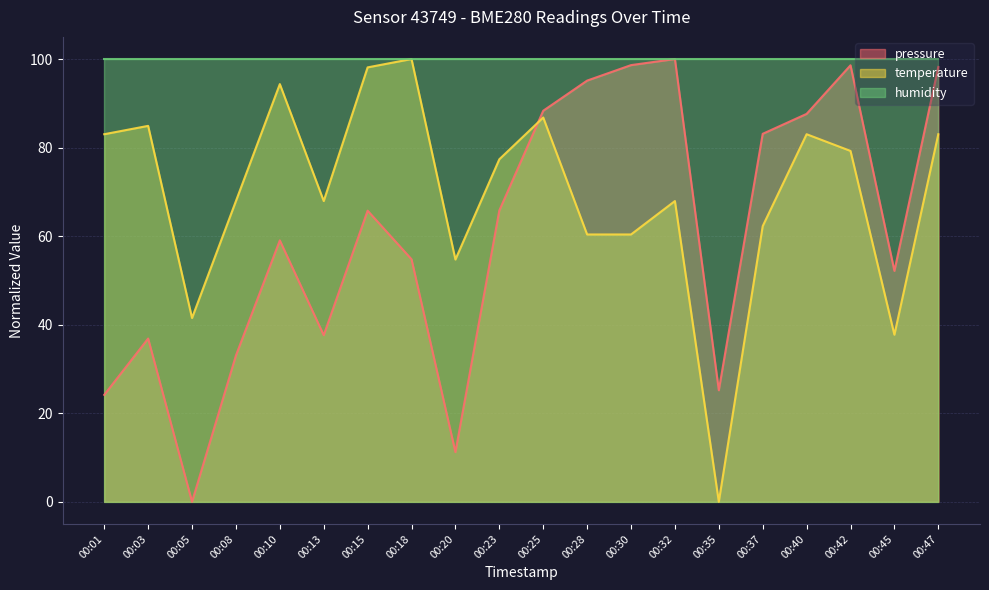

What is the sum of the temperature values at 00:05 and 00:30?

101.9